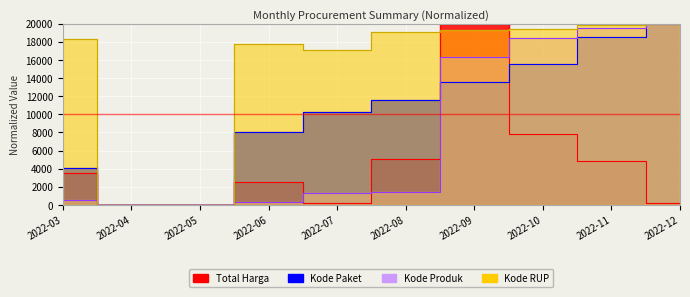

Where does the Kode Produk series first go above 1429?

2022-08